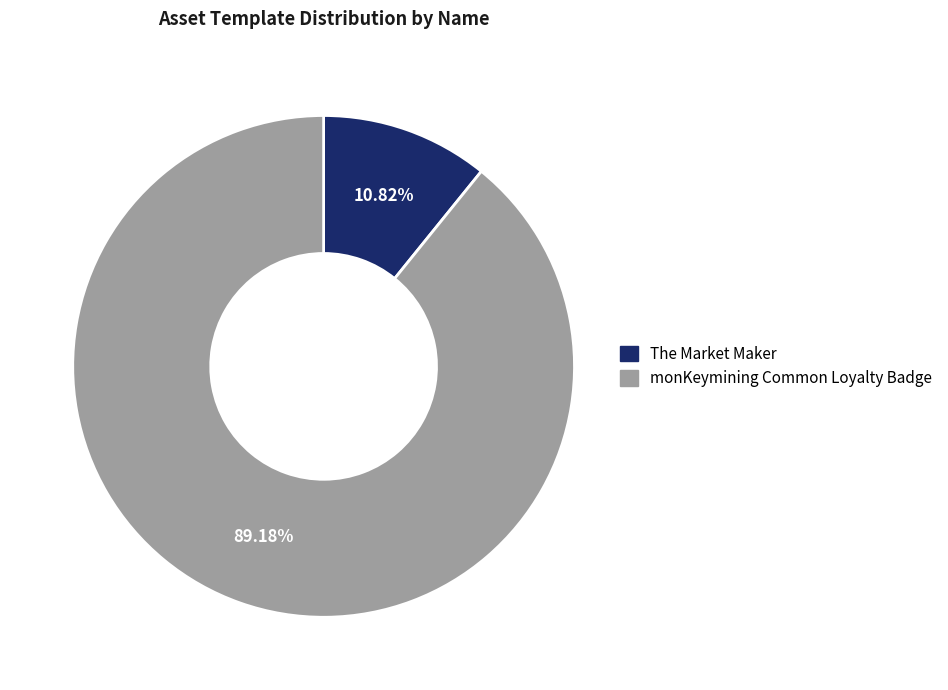

What is the majority slice?

monKeymining Common Loyalty Badge